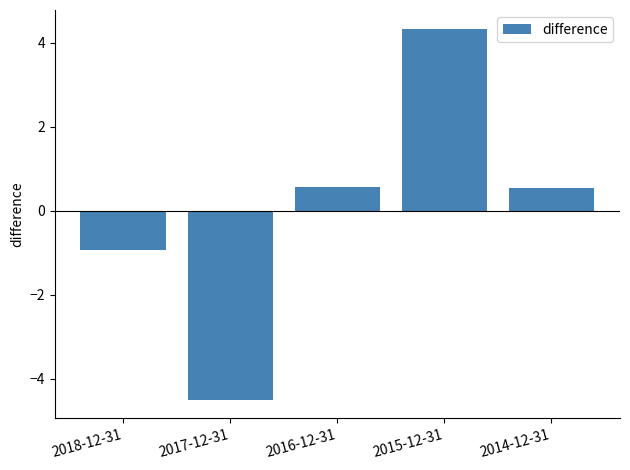

What is the value of the 3rd bar from the left?

0.6